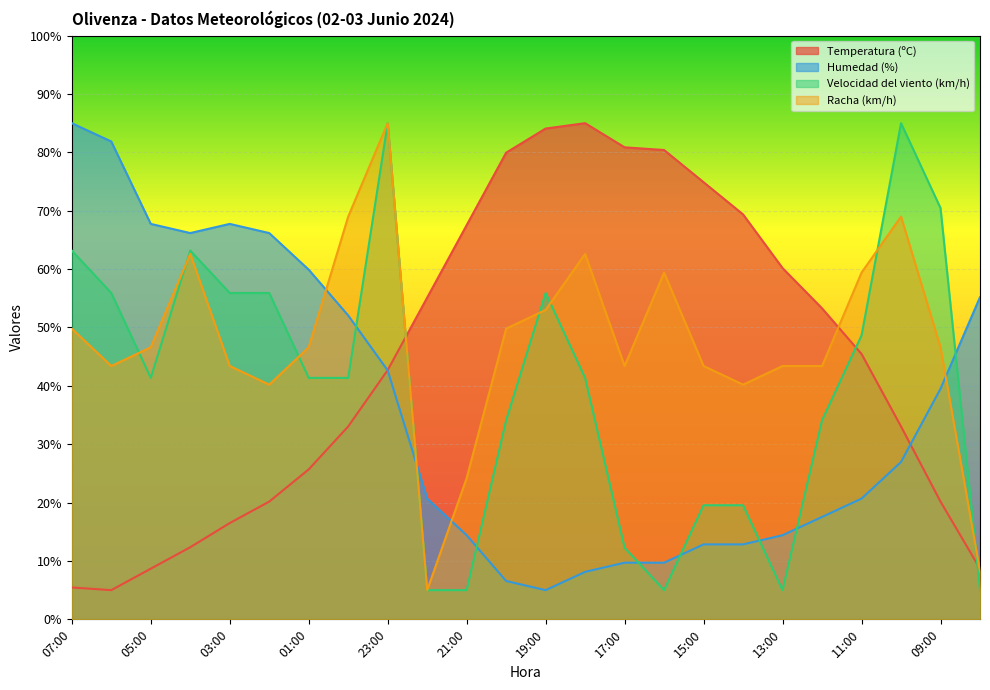

In Velocidad del viento (km/h), how many points are higher than both neighbors (excluding endpoints)?

4